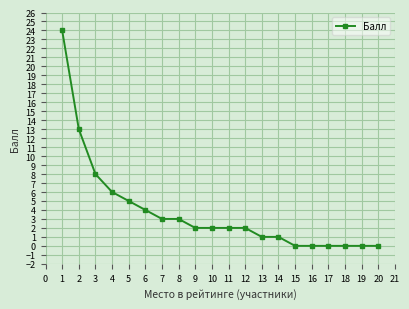

The chart shows a value of 0 at 17. True or false?

True